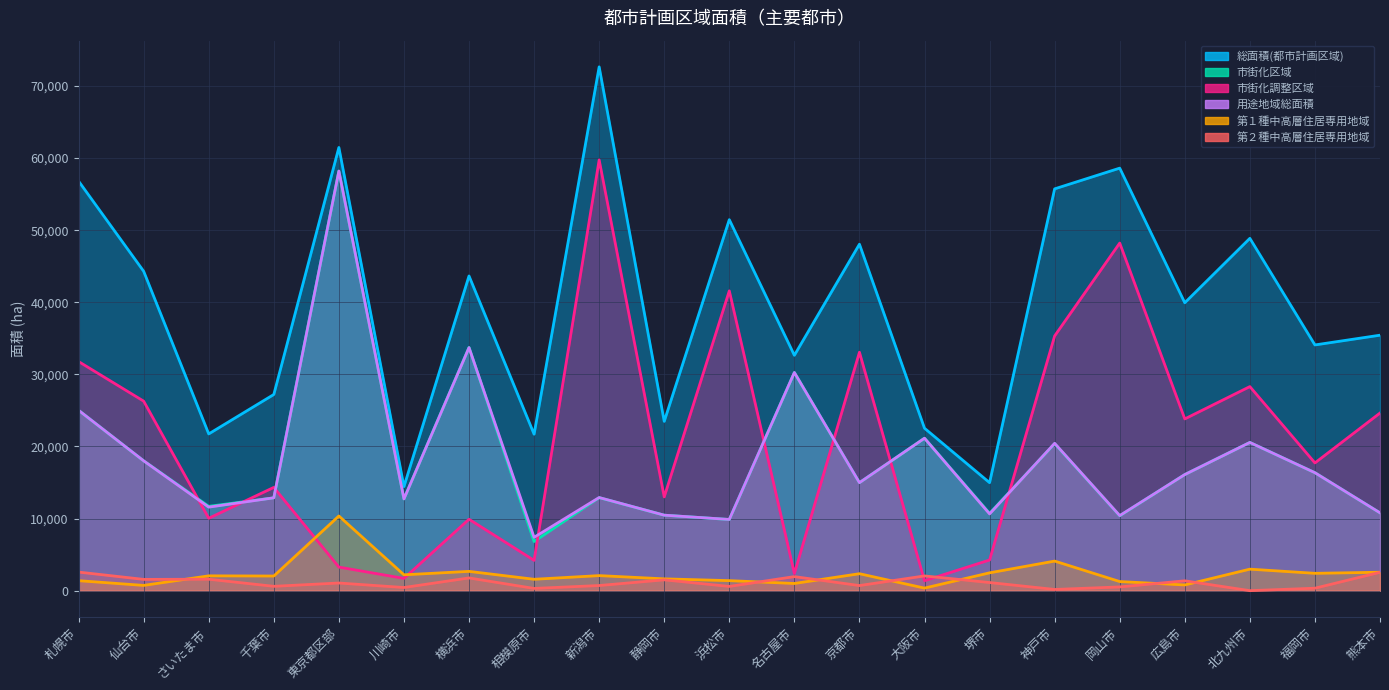

What position from the left is 大阪市?

14